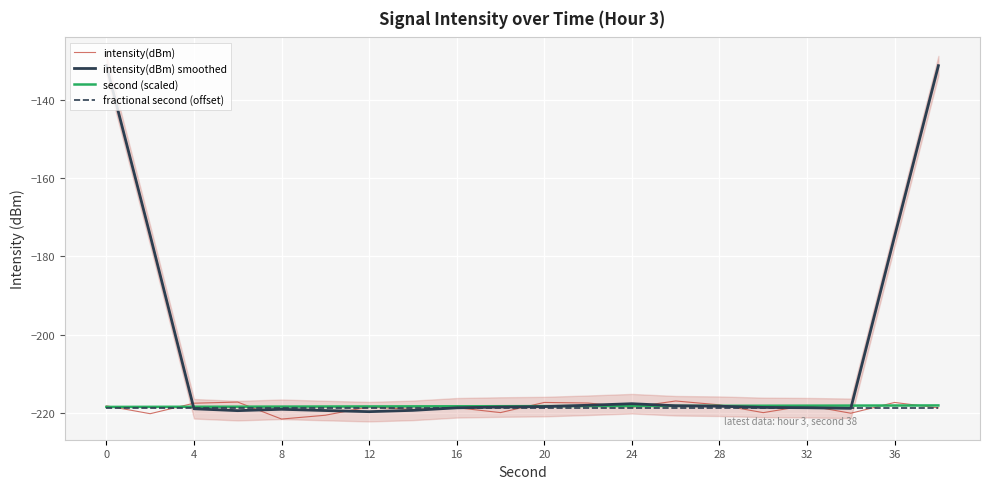

What is the lowest value of the intensity(dBm) series?

-221.6